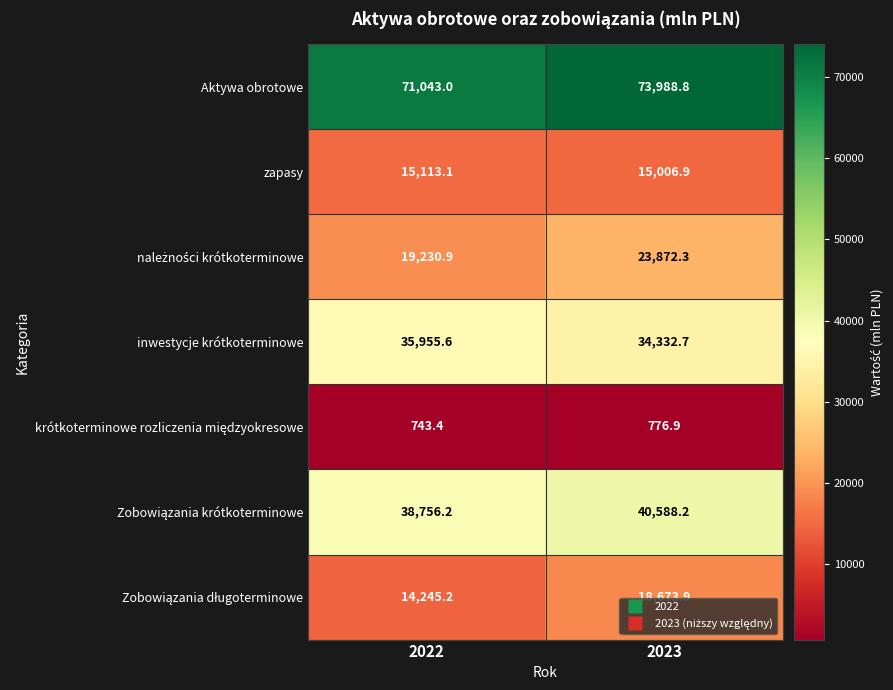

What is the spread (max minus min) of values at 2022?

70299.6